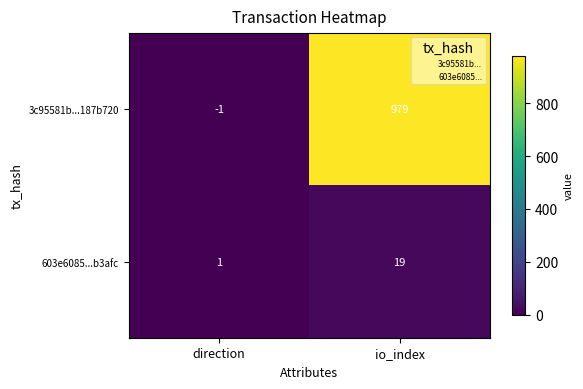

What is the spread (max minus min) of values at direction?

2